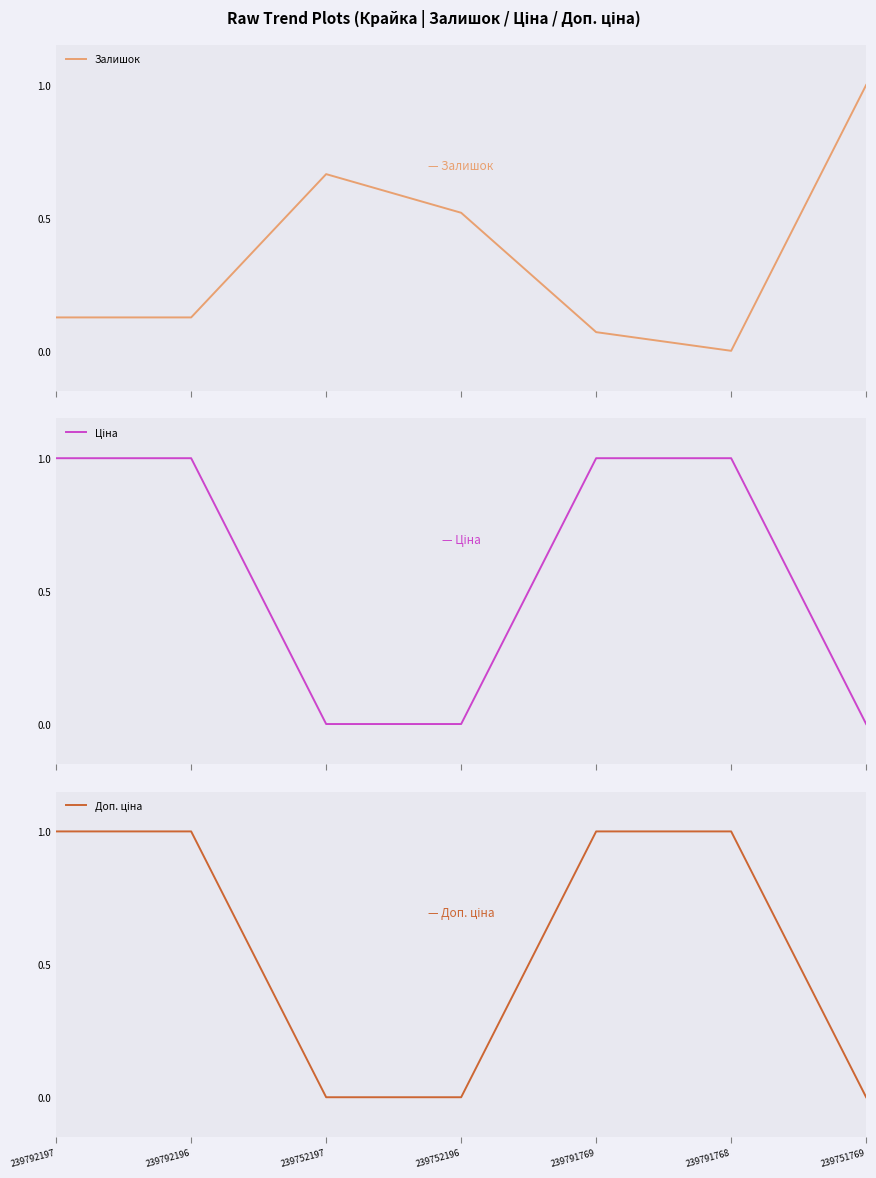

What is the total value across all series at 239751769?

1.0